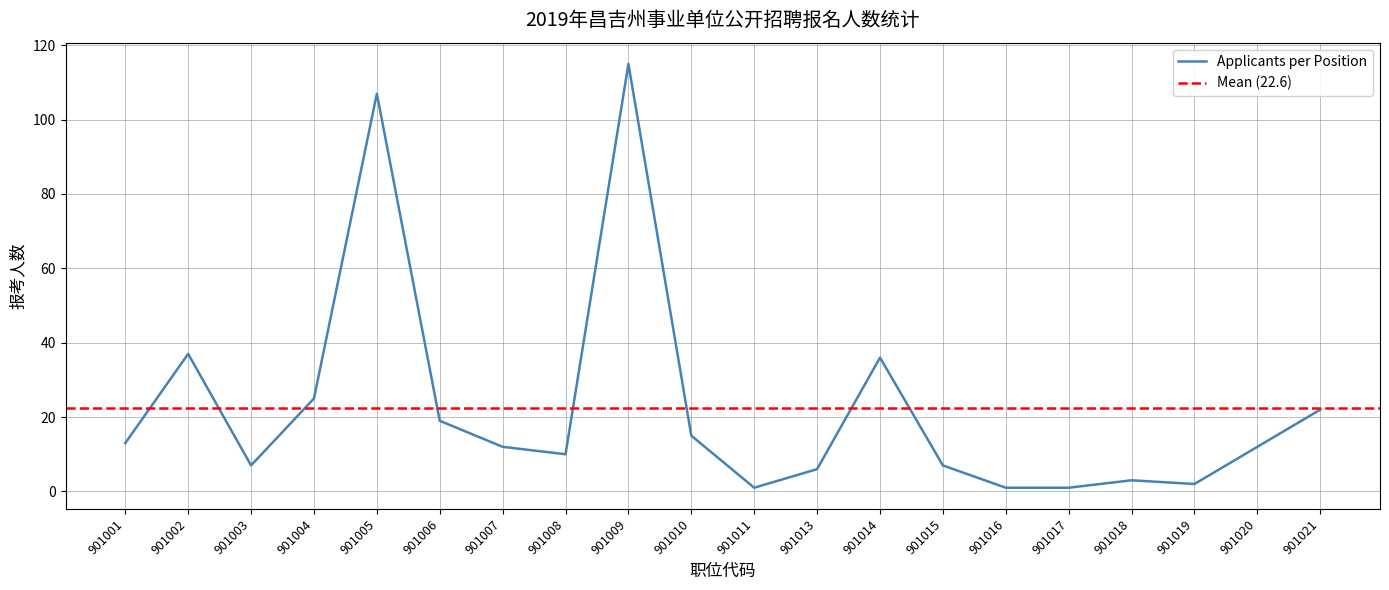

The value at 901015 is 7. True or false?

True